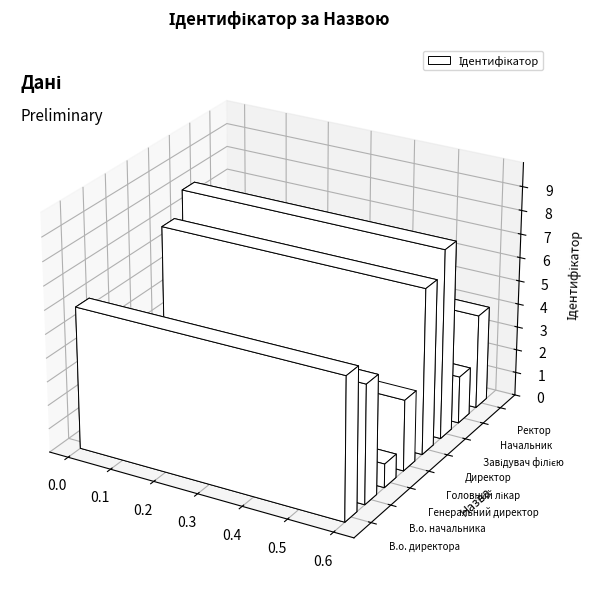

List the labels in order of value, smallest first.

Генеральний директор, Начальник, Головний лікар, Ректор, В.о. начальника, В.о. директора, Директор, Завідувач філією